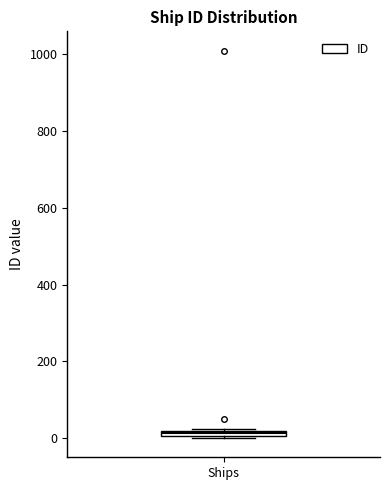

Where is the upper edge of the box for Ships on the y-axis? The values are not printed on the chart, so give them approximately, as read against the axis.

20